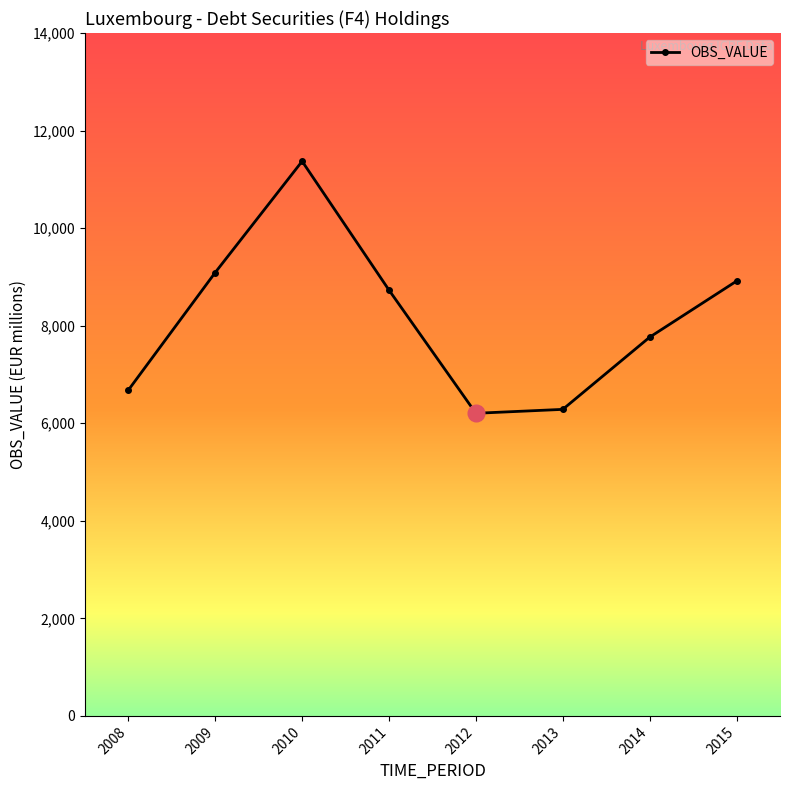

What is the difference between the values at 2011 and 2009?

361.0